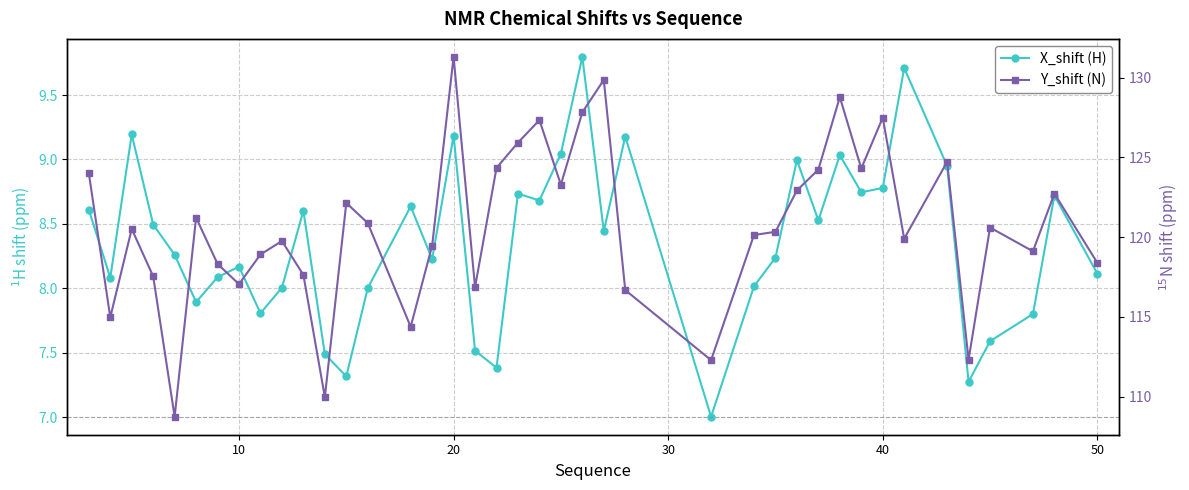

Is the value of X_shift (H) at 35 greater than the value of Y_shift (N) at 11?

No